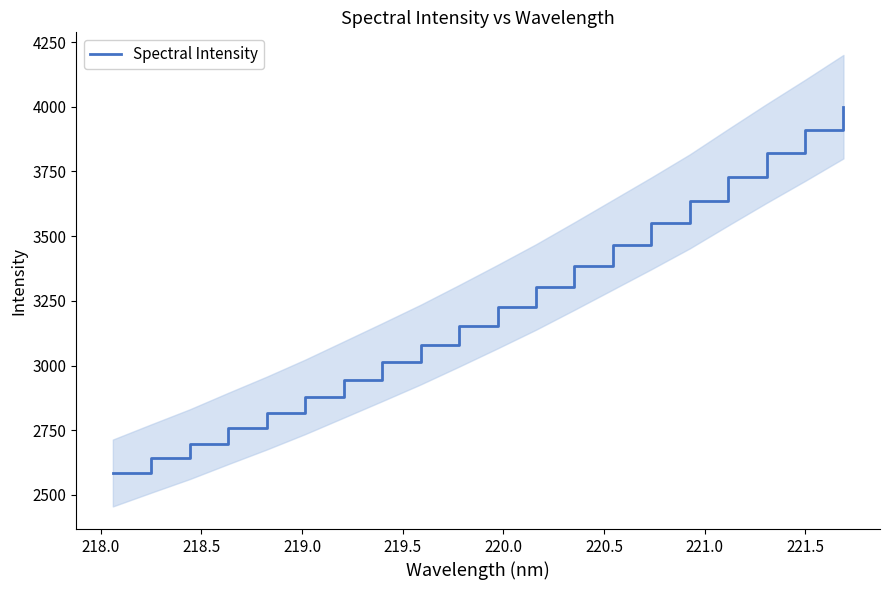

Reading left to right, what are all the values shown in this chart?

2584.7	2640.8	2696.1	2756.8	2816.3	2879.0	2945.8	3012.8	3080.8	3153.4	3227.5	3303.5	3384.4	3466.9	3549.4	3634.3	3727.6	3819.5	3908.7	4000.4